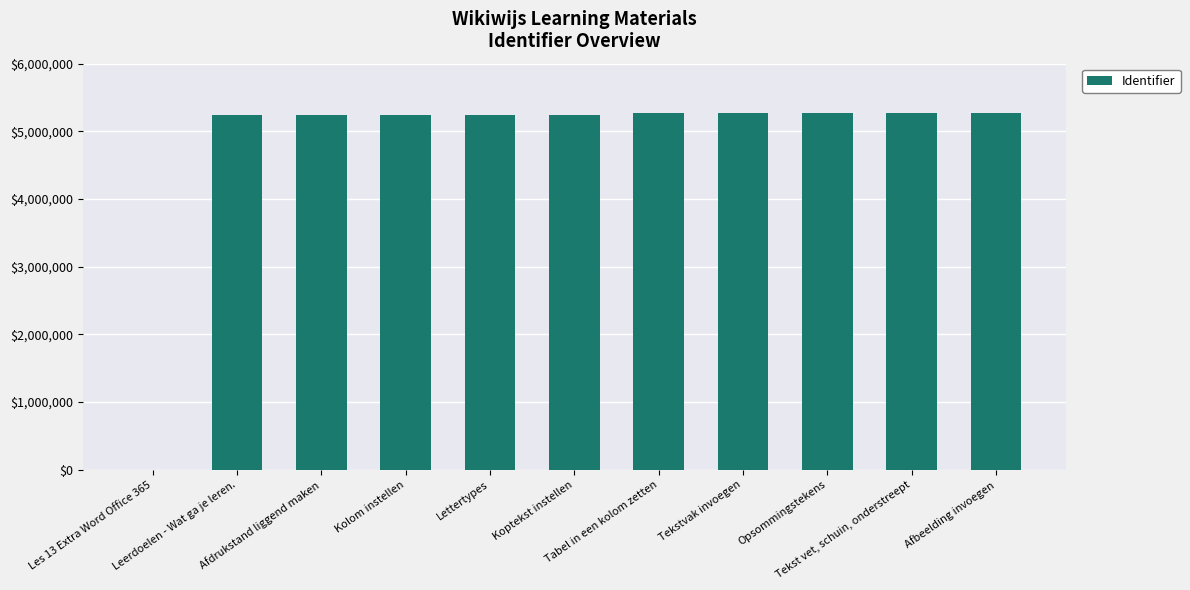

What is the sum of all values?

52602164